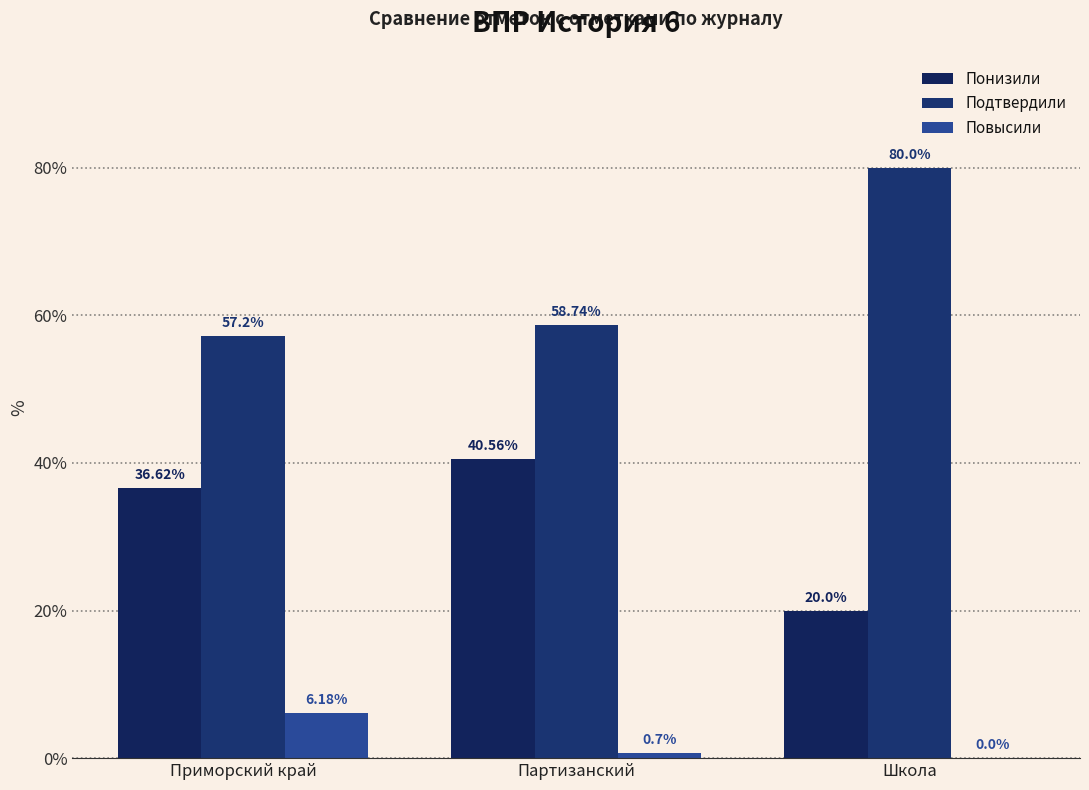

Which category has the highest value across all series?

Школа